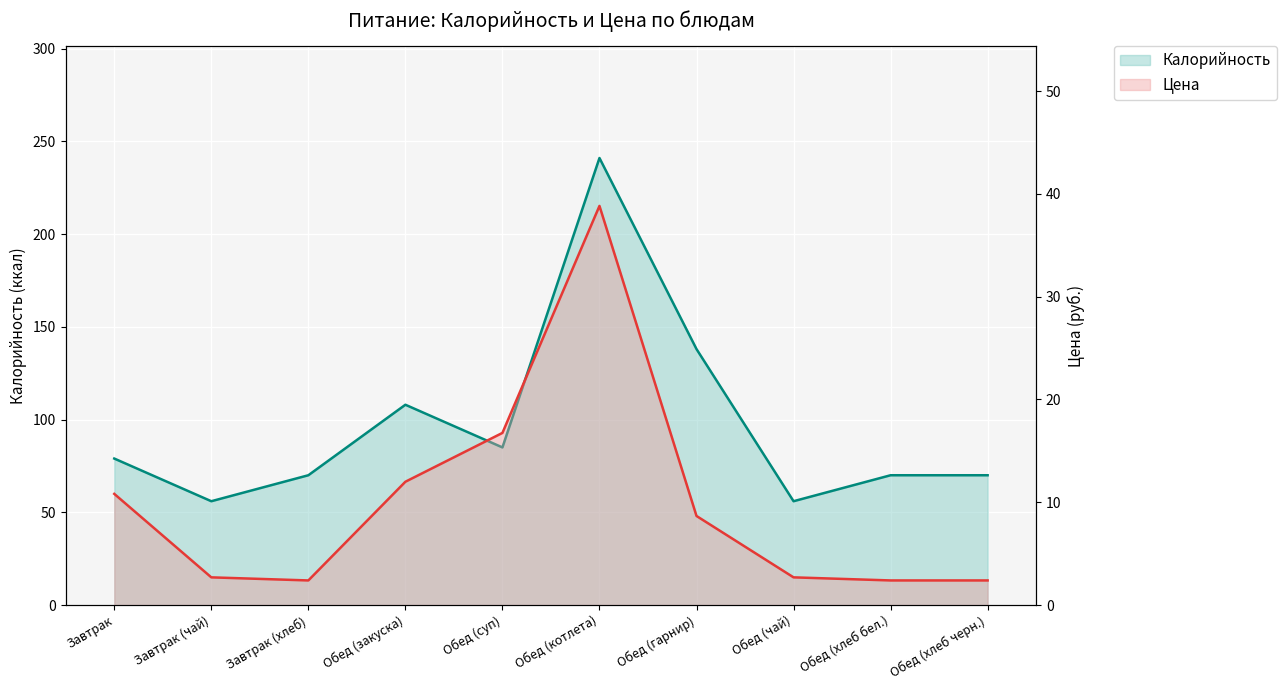

Is it true that Калорийность equals 108.0 at Обед (закуска)?

True